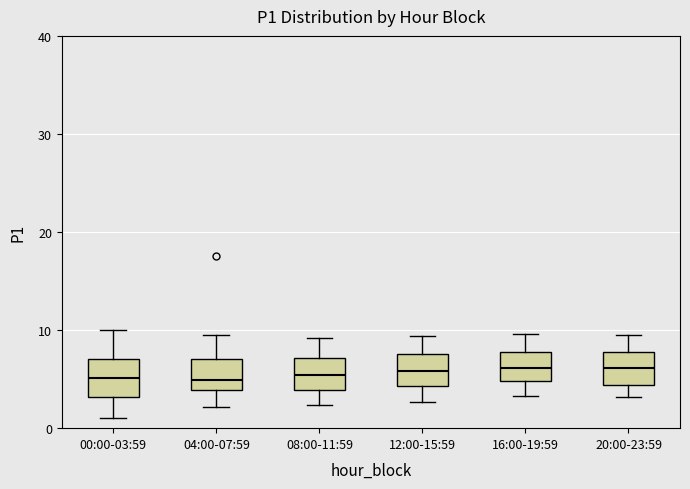

Where is the lower edge of the box for 04:00-07:59 on the y-axis? The values are not printed on the chart, so give them approximately, as read against the axis.

4